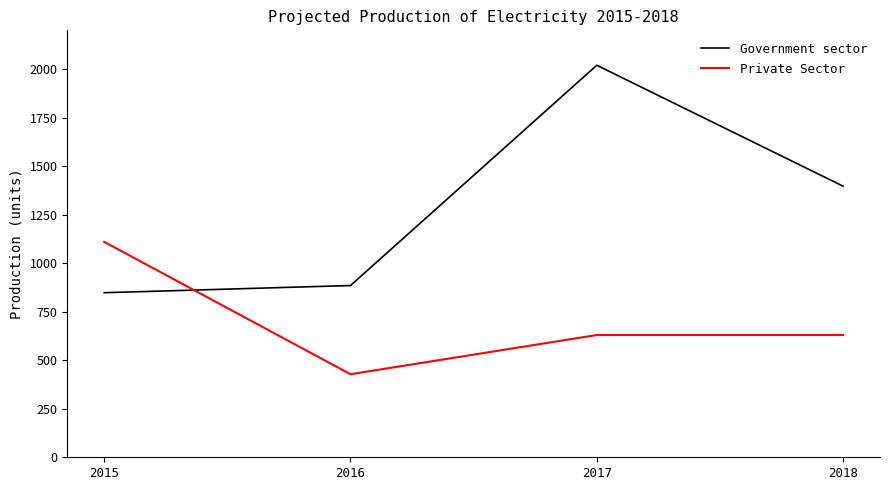

List the labels in order of Government sector value, smallest first.

2015, 2016, 2018, 2017